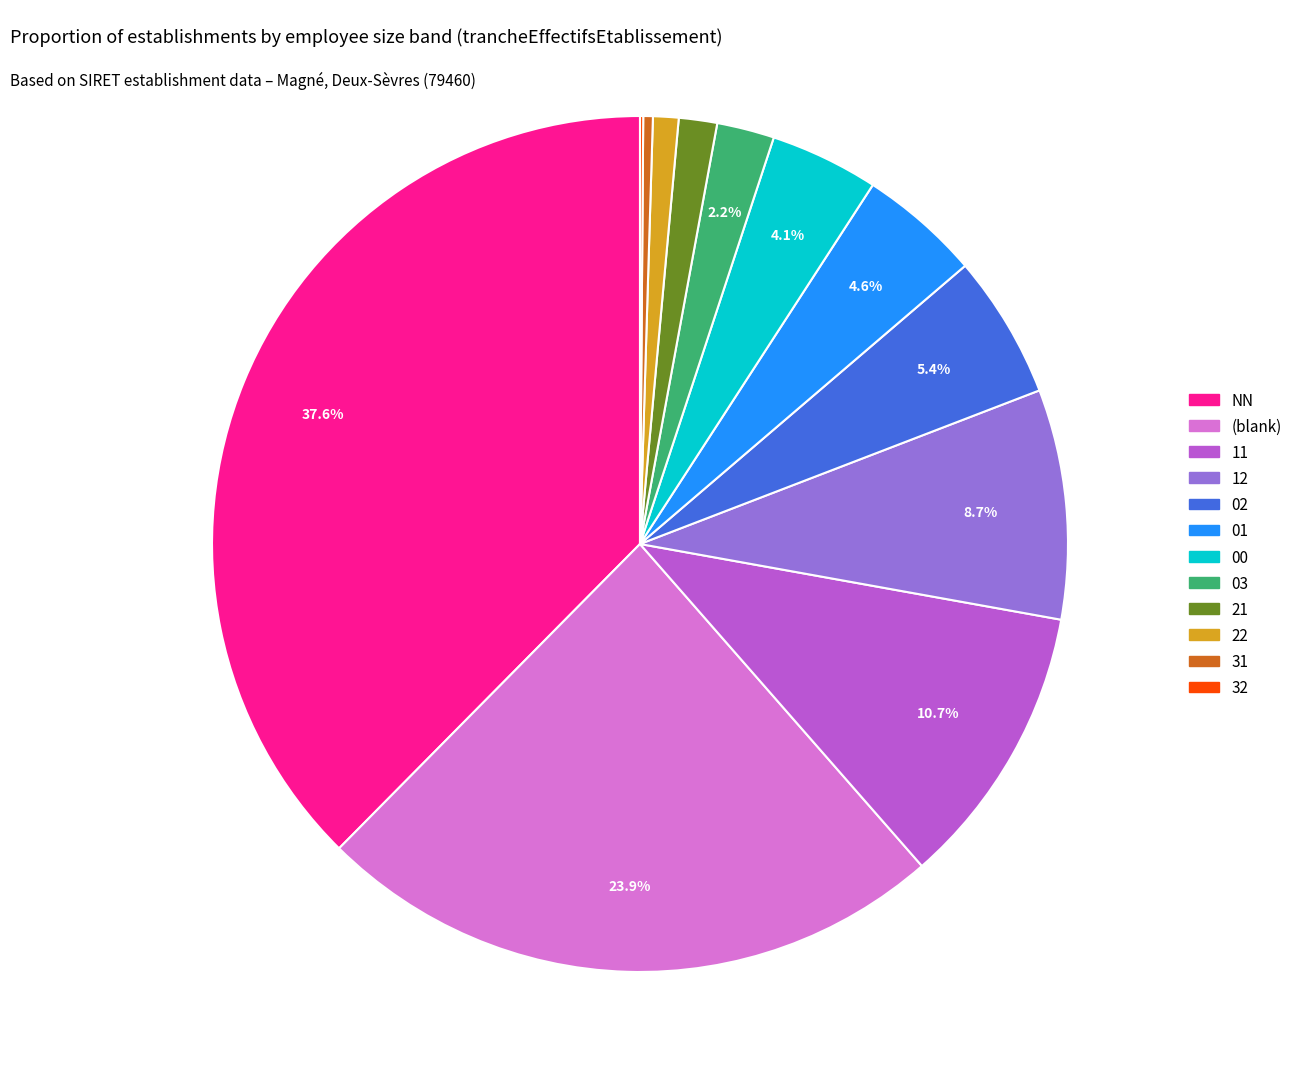

Is there a majority slice in this chart?

No